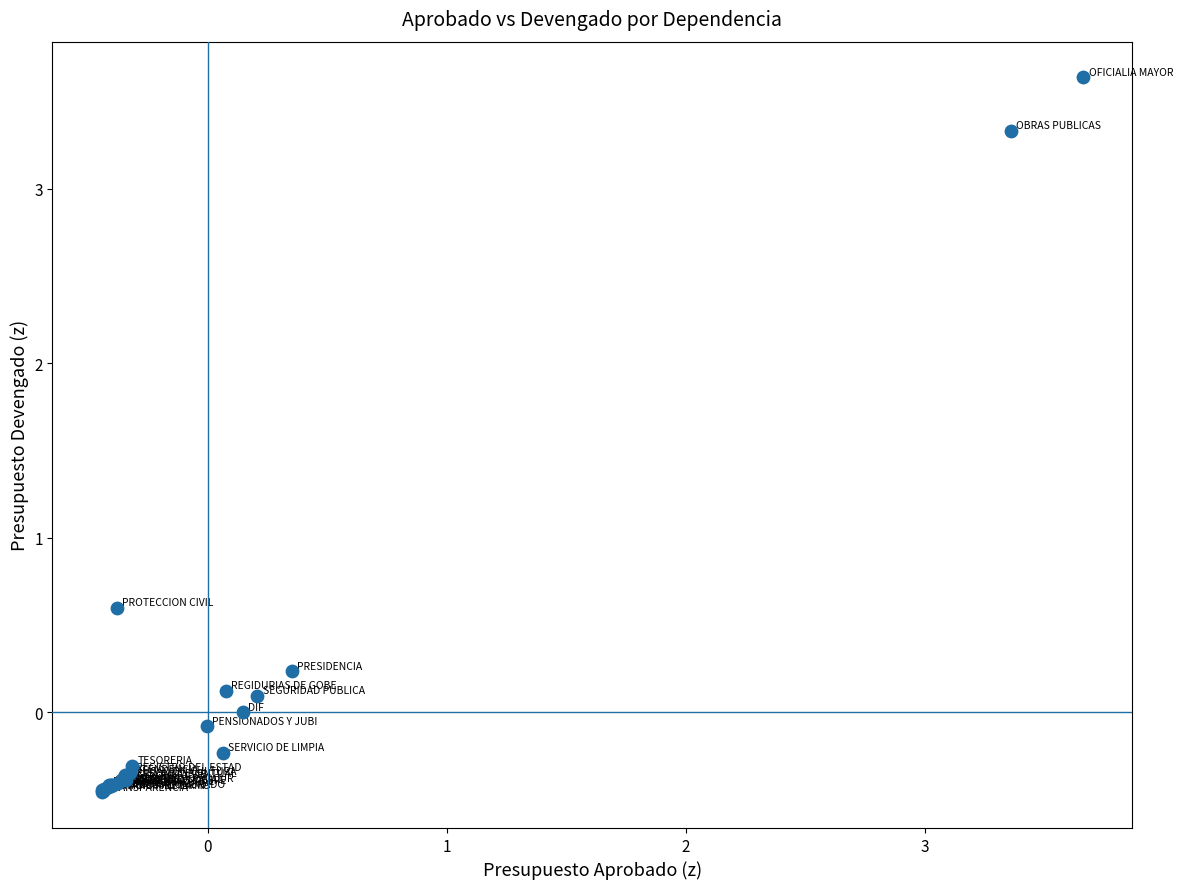

What Y value in the scatter plot is closest to 1?

0.6